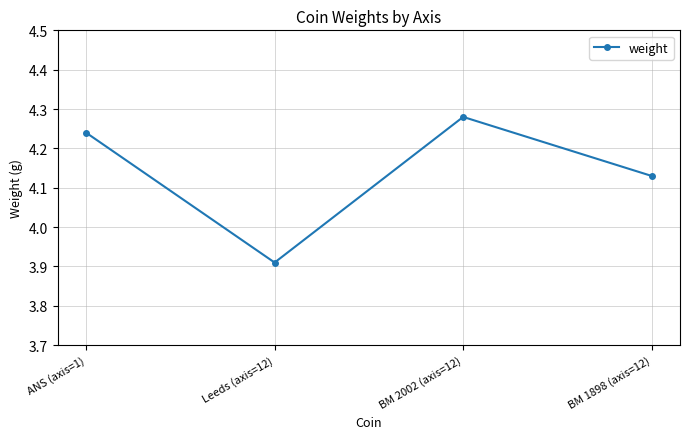

The chart shows a value of 5.5 at Leeds (axis=12). True or false?

False